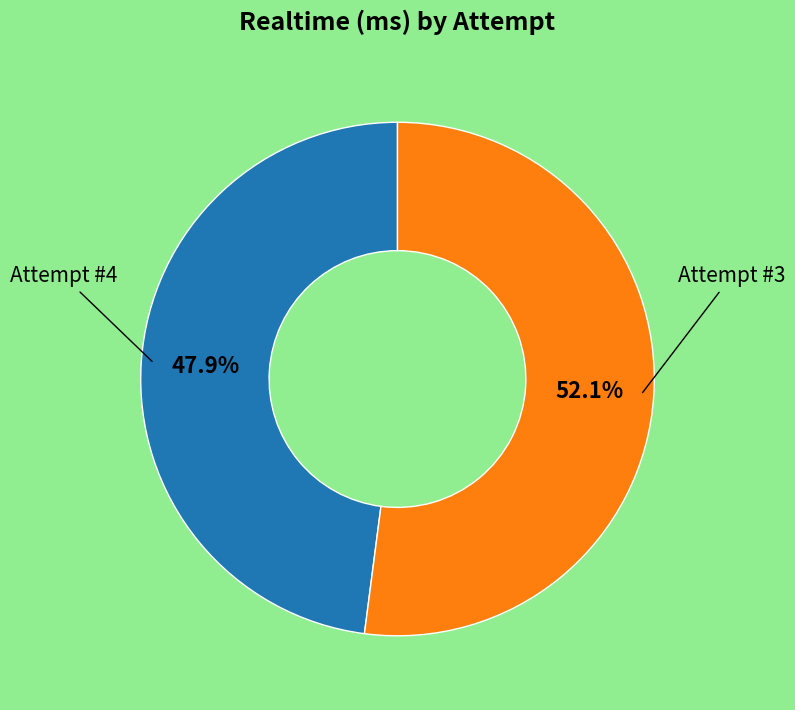

Is there a majority slice in this chart?

Yes